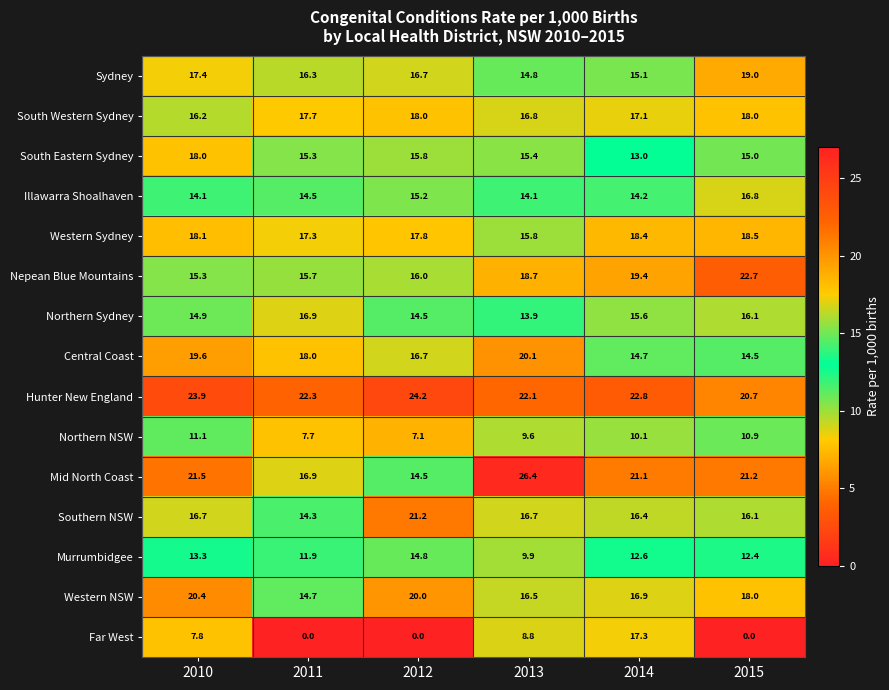

Which series has the widest spread of values?

Far West